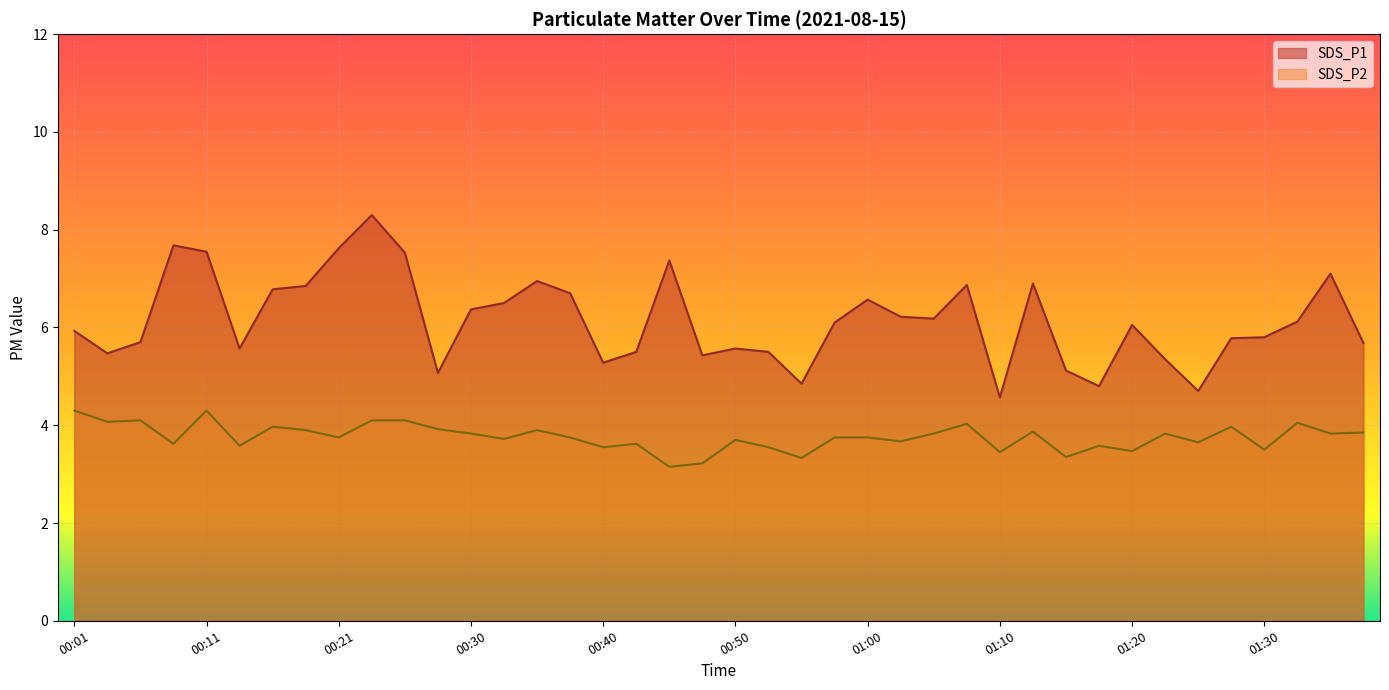

At how many categories does at least one series exceed 3?

40